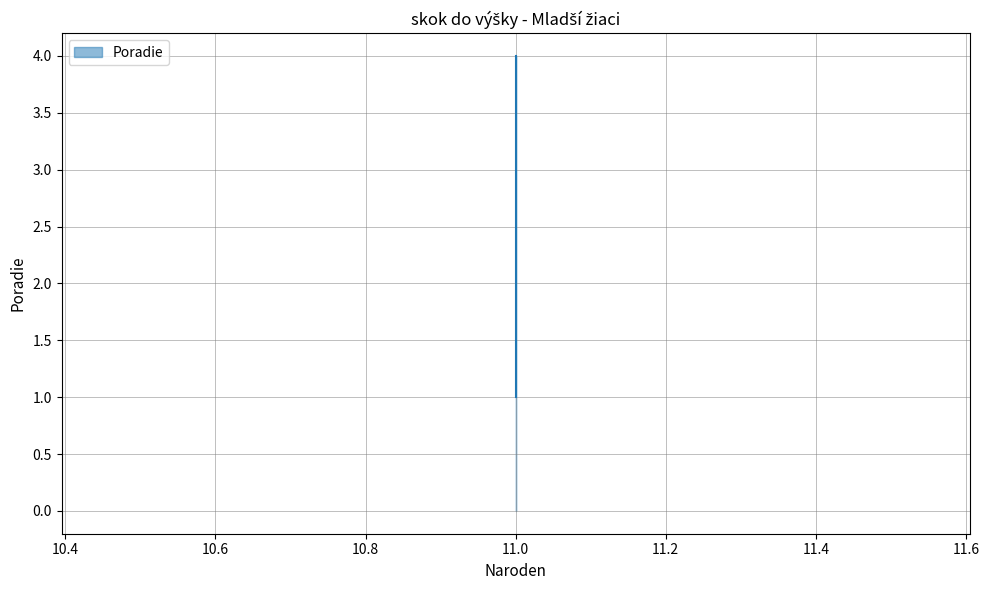

Reading right to left, extract all data points from this chart.

4	3	2	1